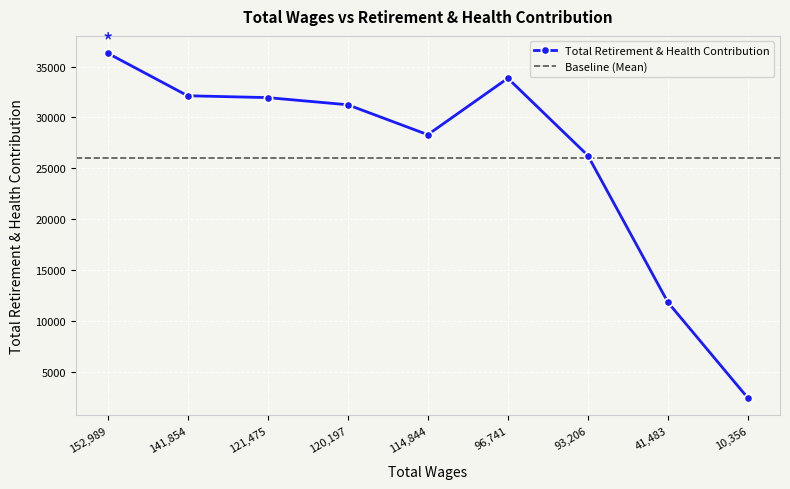

Rank the categories by value from highest to lowest.

152989.0, 96741.0, 141854.0, 121475.0, 120197.0, 114844.0, 93206.0, 41483.0, 10356.0